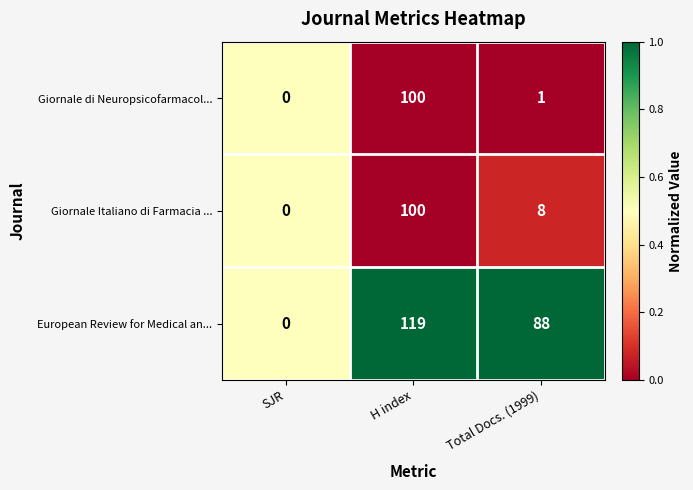

What is the difference between the highest and lowest values at H index?

19